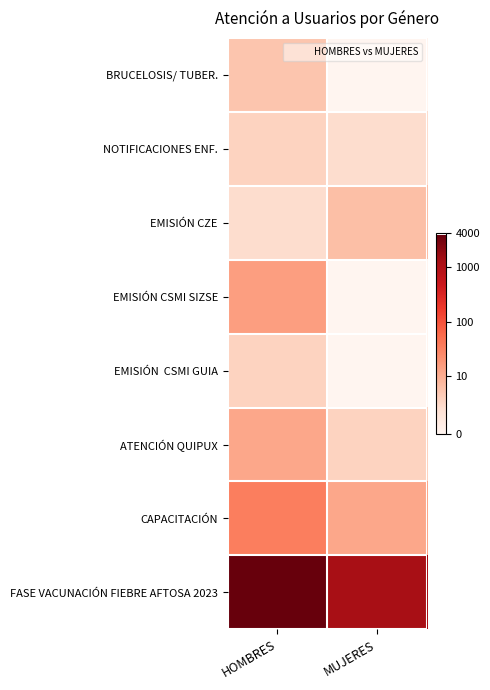

At which category is the sum across all series the highest?

HOMBRES